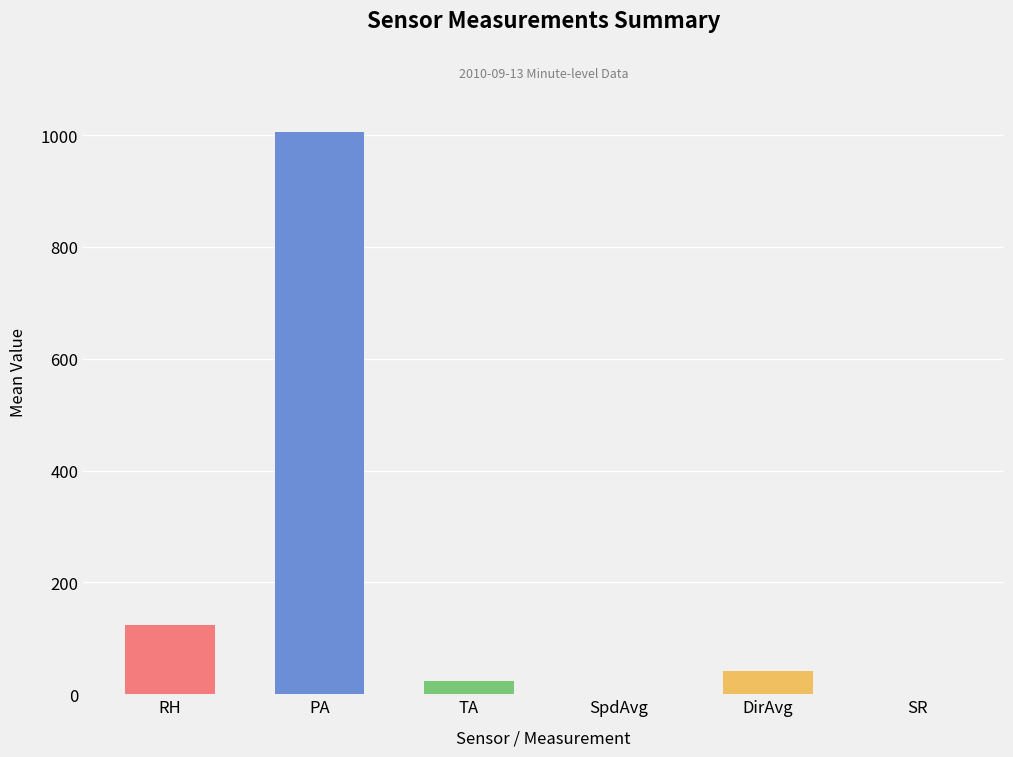

Does the chart contain any negative values?

No